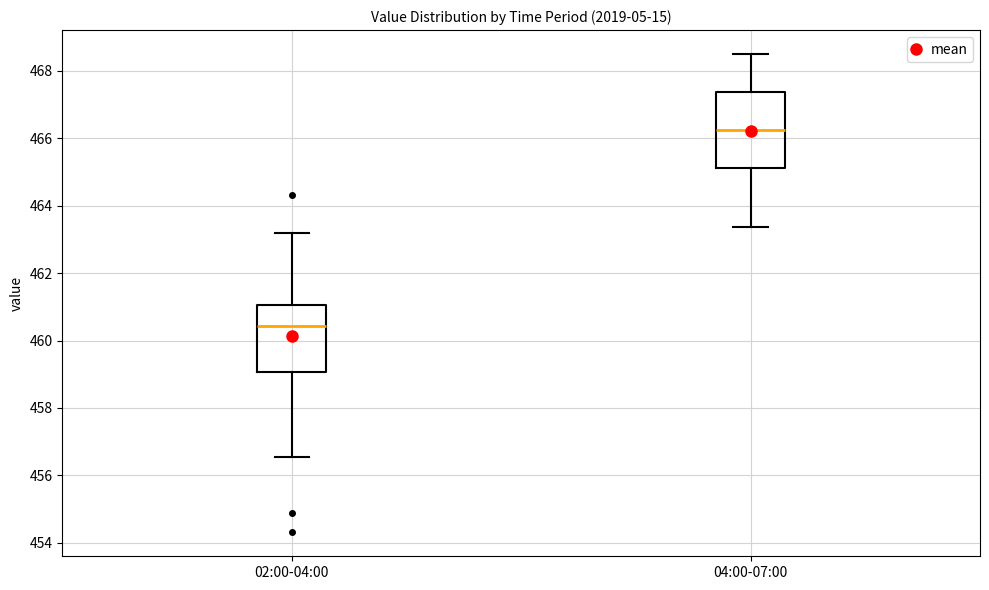

Where does the lower whisker of the box for 04:00-07:00 end on the y-axis? The values are not printed on the chart, so give them approximately, as read against the axis.

463.4